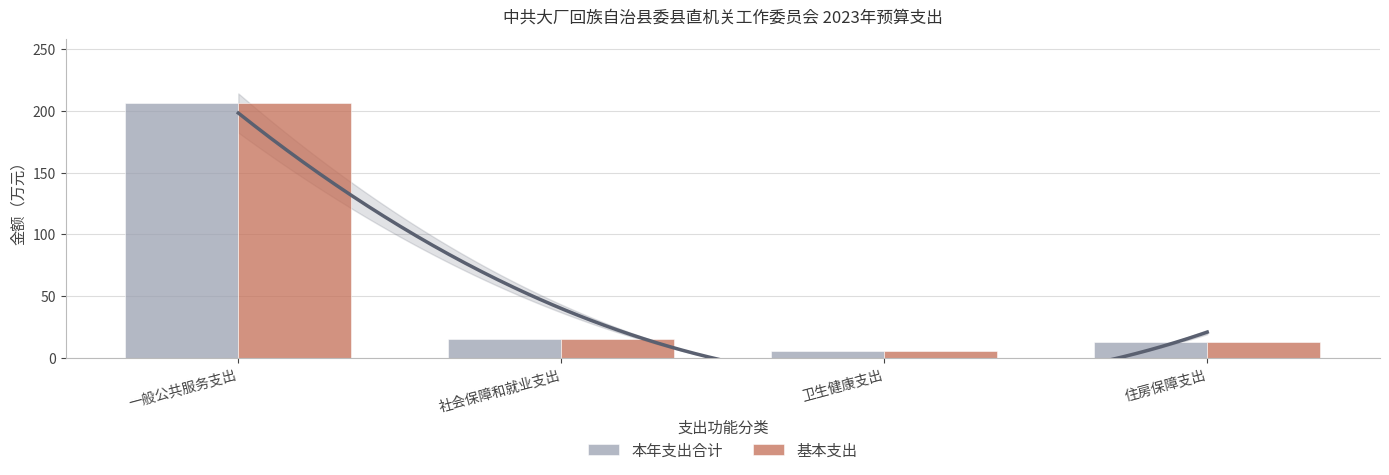

Count the number of categories in the chart.

4